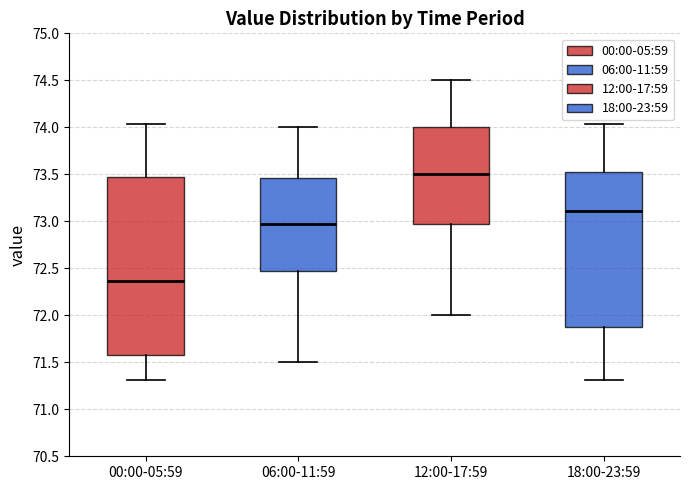

Which box has the highest median line?

12:00-17:59